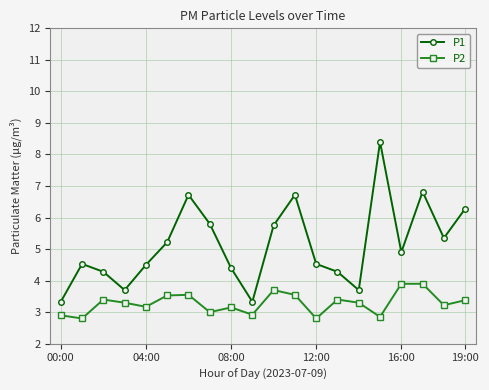

What is the difference between the maximum and minimum values in the P1 series?

5.1